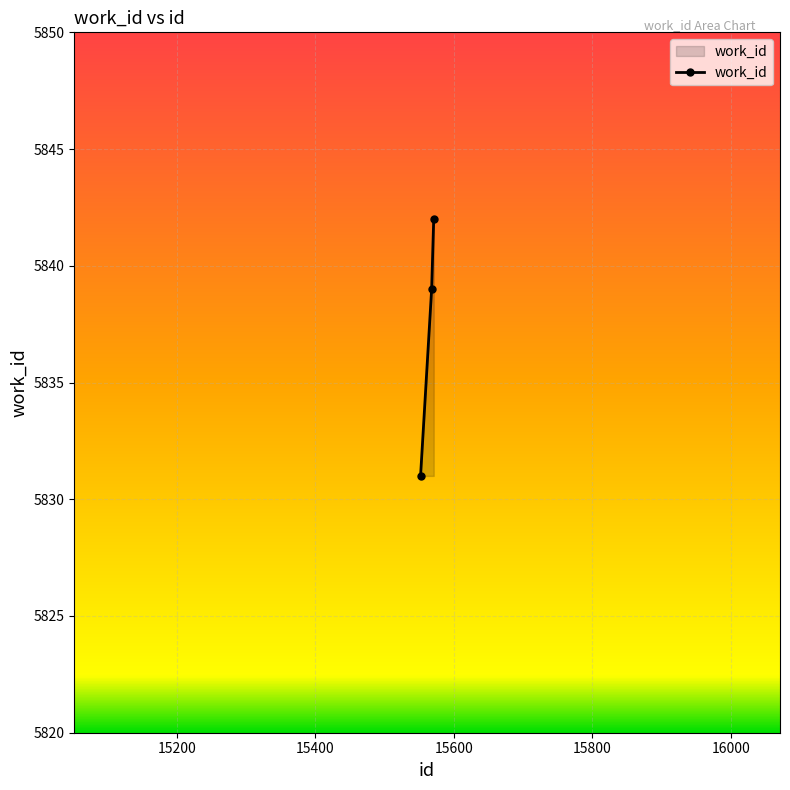

What is the minimum value shown in the chart?

5831